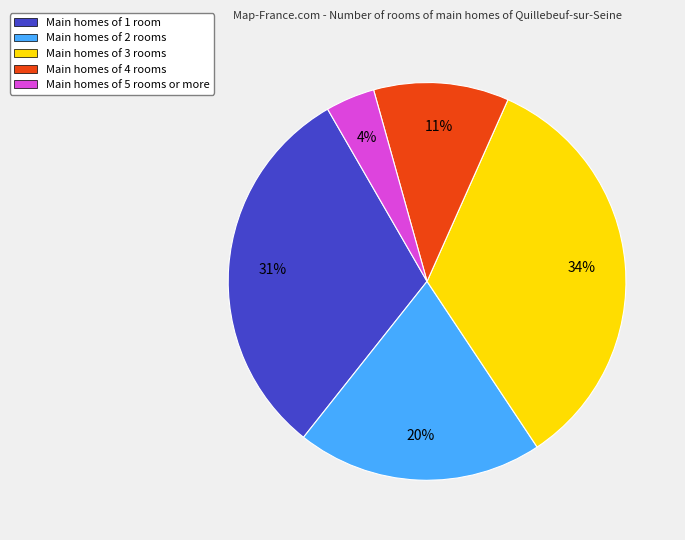

Which category has the smallest portion of the pie?

Main homes of 5 rooms or more